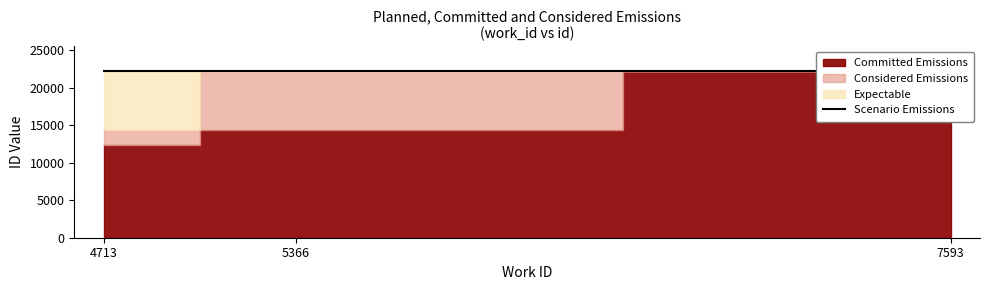

What is the greatest value displayed?

22233